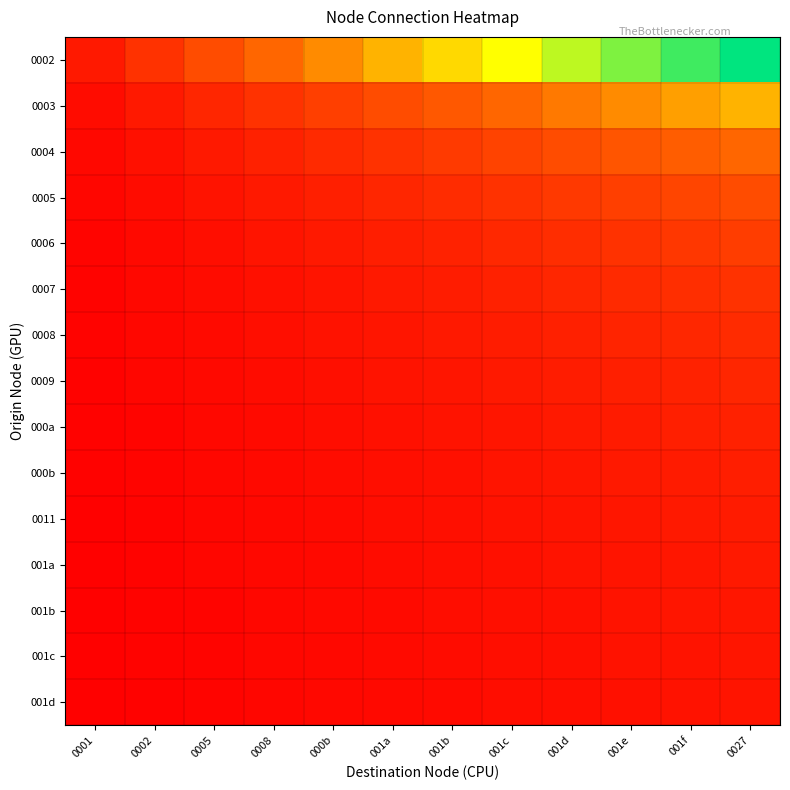

At how many categories does at least one series exceed 0?

12